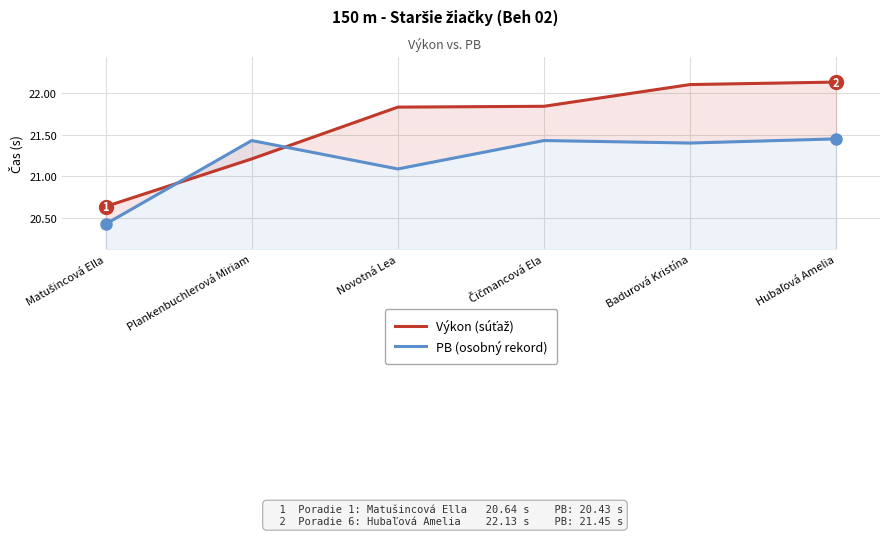

What are all the series names shown in the legend?

Výkon (súťaž), PB (osobný rekord)